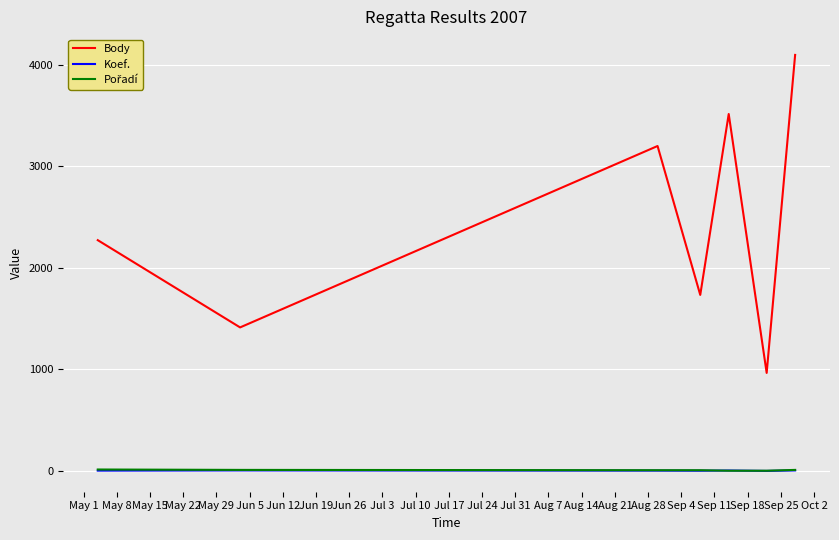

True or false: Koef. and Body intersect in this chart.

False